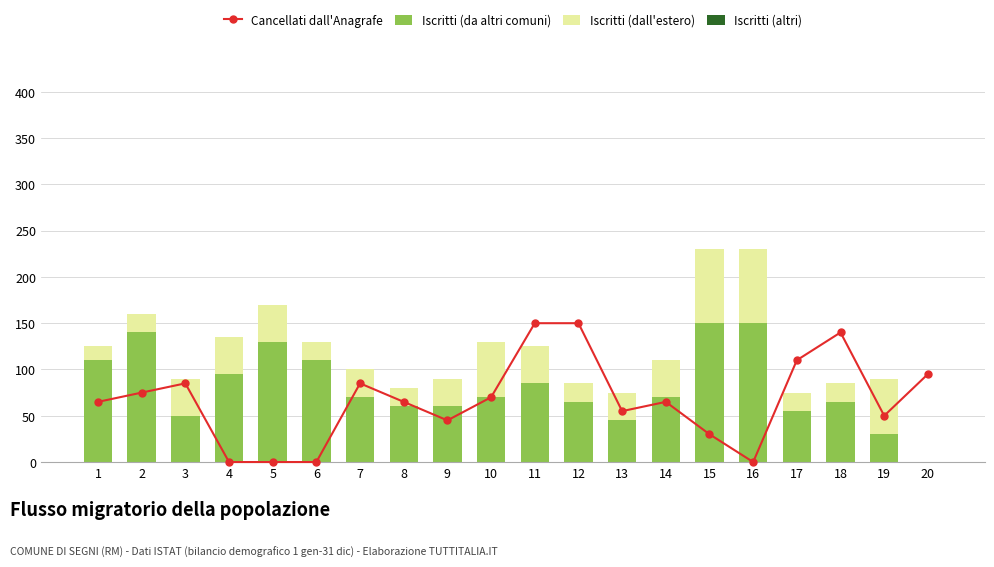

How many categories are shown in the chart?

20